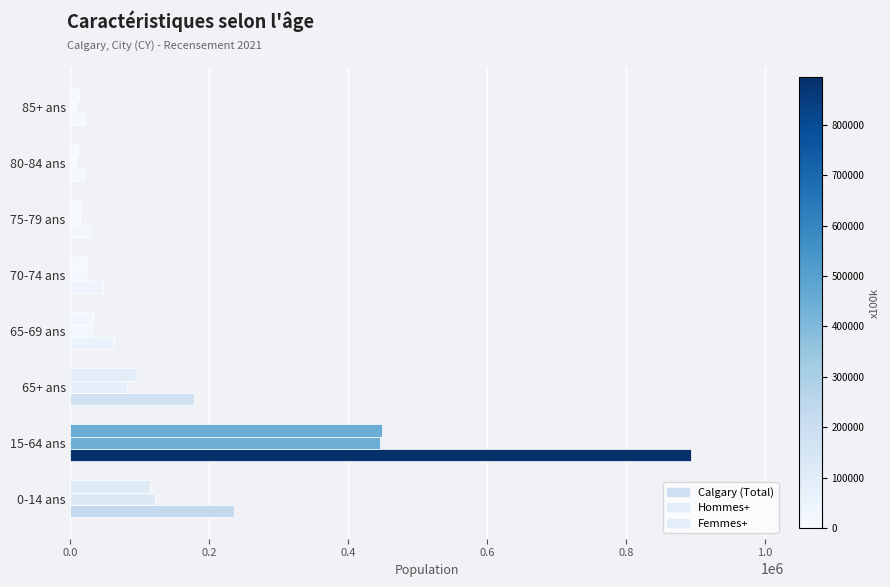

How many data points does each series have?

8